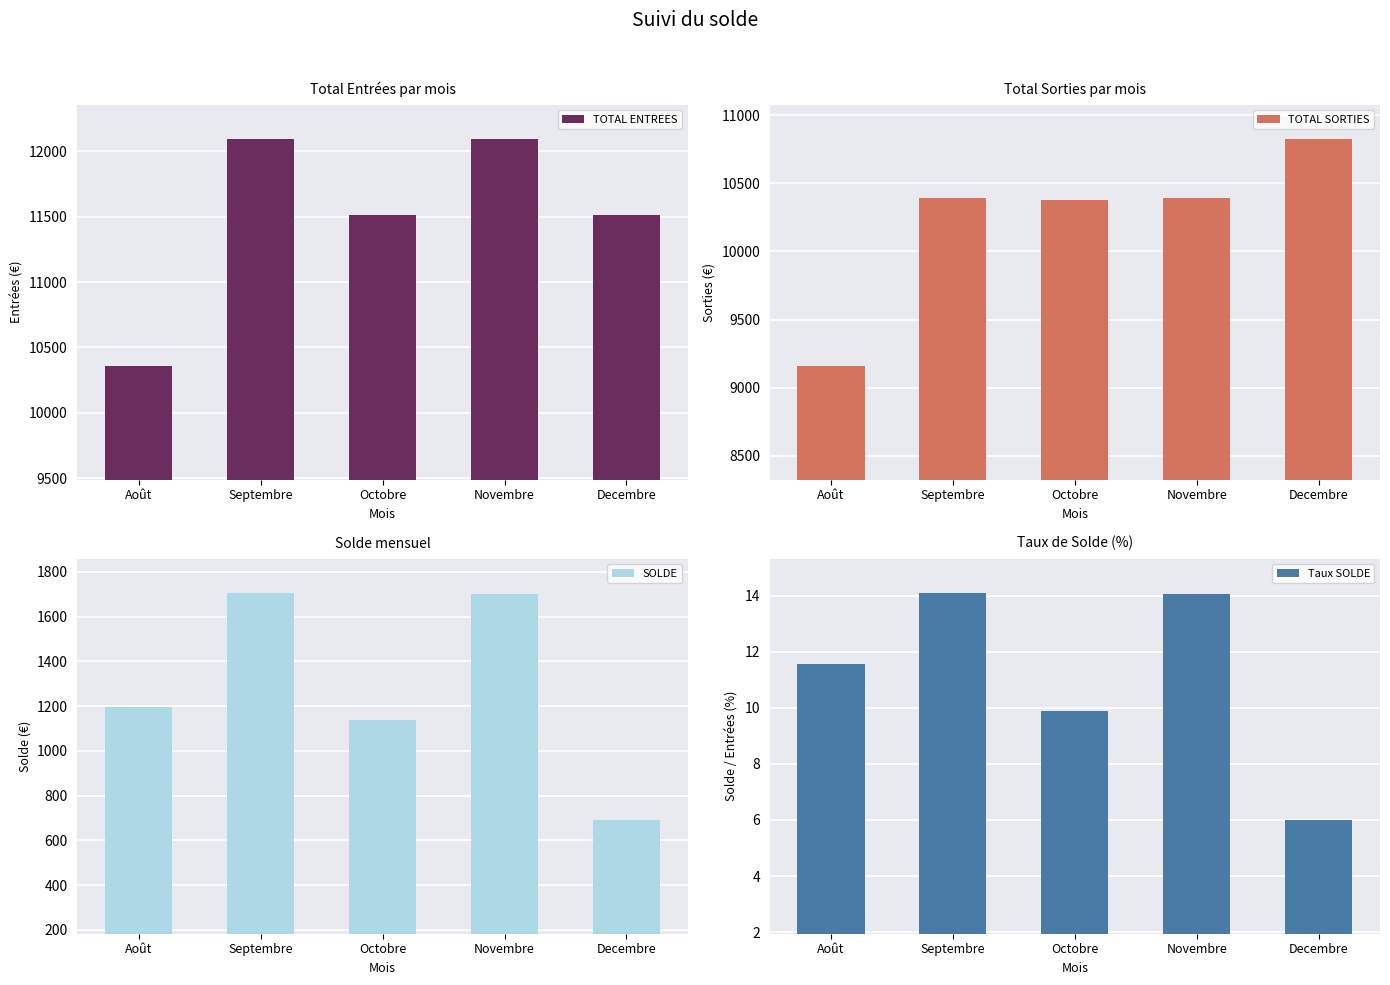

Reading left to right, what are all the values shown in this chart?

TOTAL ENTREES: Août=10357.8	Septembre=12096.6	Octobre=11517.0	Novembre=12096.6	Decembre=11517.0
TOTAL SORTIES: Août=9159.5	Septembre=10389.8	Octobre=10377.7	Novembre=10394.9	Decembre=10826.3
SOLDE: Août=1198.3	Septembre=1706.8	Octobre=1139.3	Novembre=1701.7	Decembre=690.7
Taux SOLDE: Août=11.6	Septembre=14.1	Octobre=9.9	Novembre=14.1	Decembre=6.0